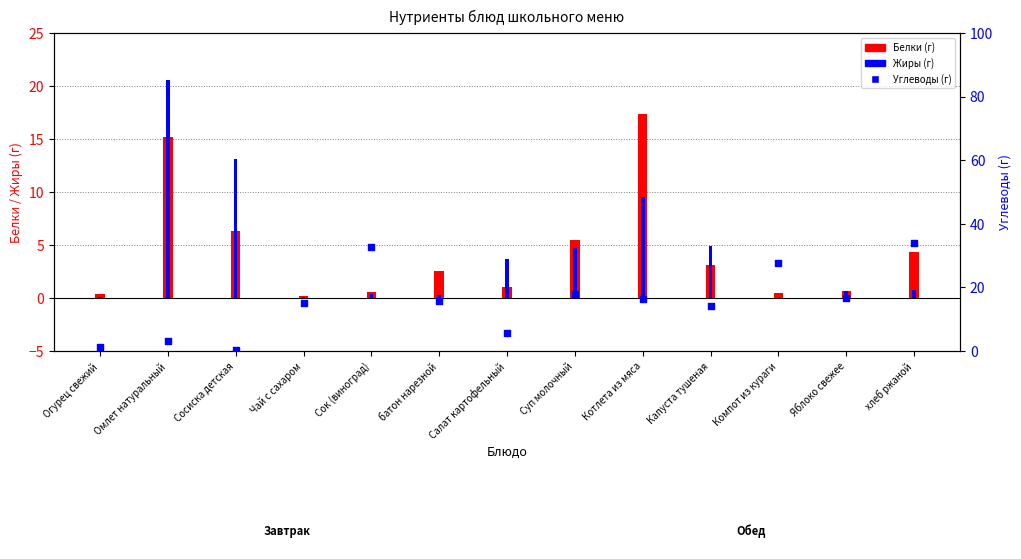

Which series reaches the minimum Y coordinate?

Жиры (г)